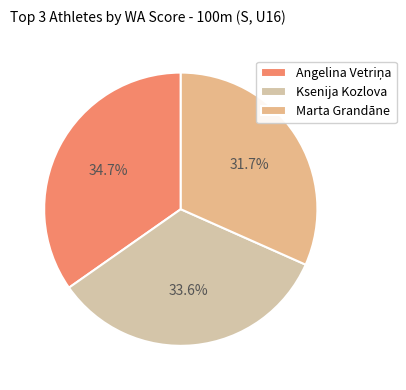

Which has a higher value, Marta Grandāne or Ksenija Kozlova?

Ksenija Kozlova